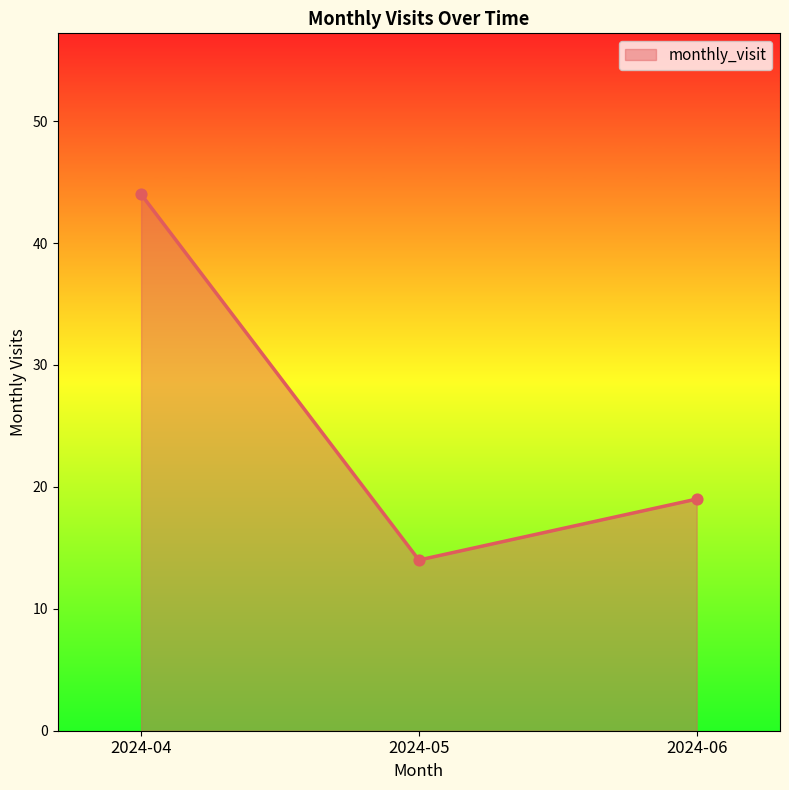

Which has a higher value, 2024-06 or 2024-04?

2024-04